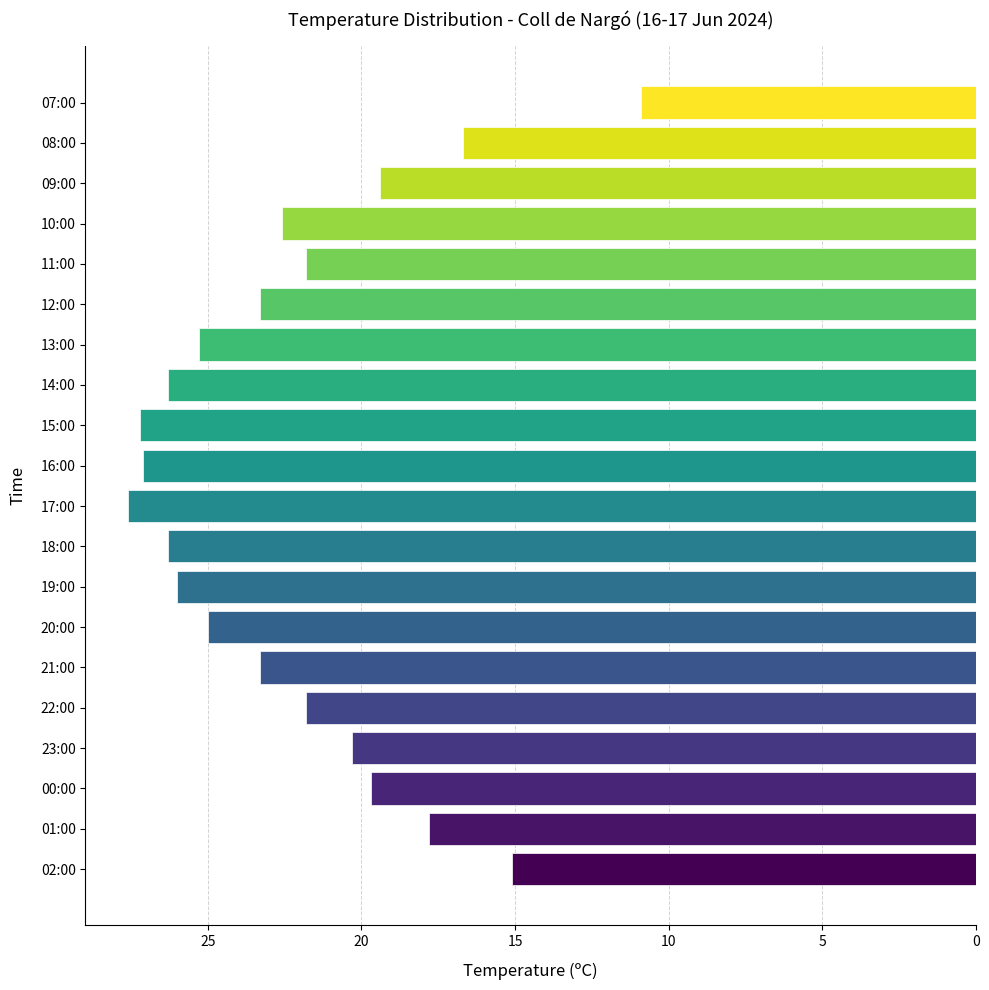

What is the average value?

22.2